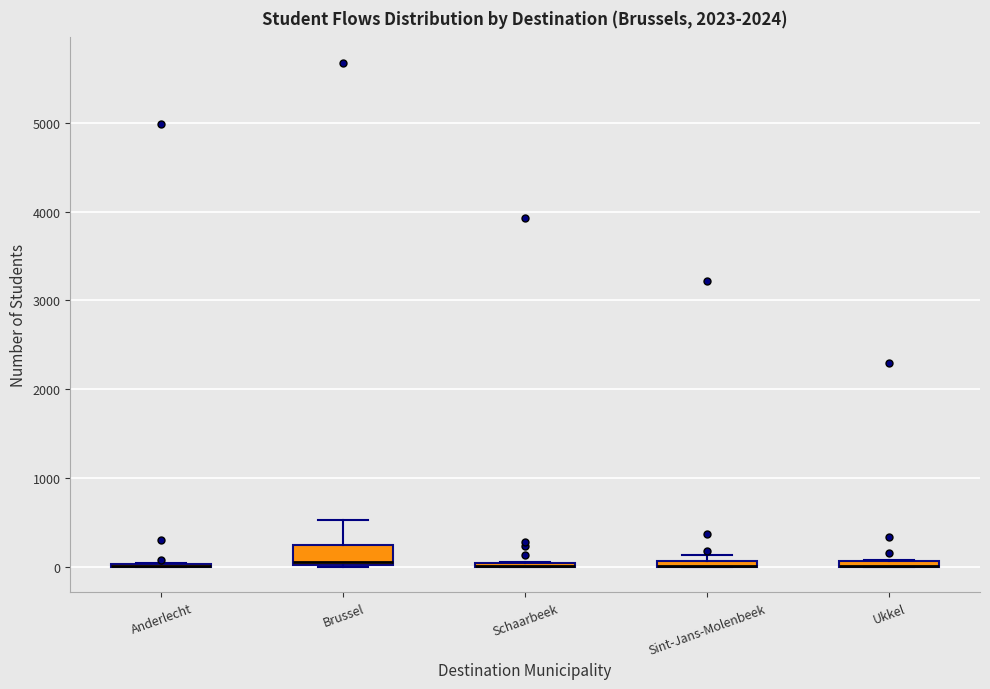

Comparing the boxes themselves (not the whiskers), which one is the tallest?

Brussel